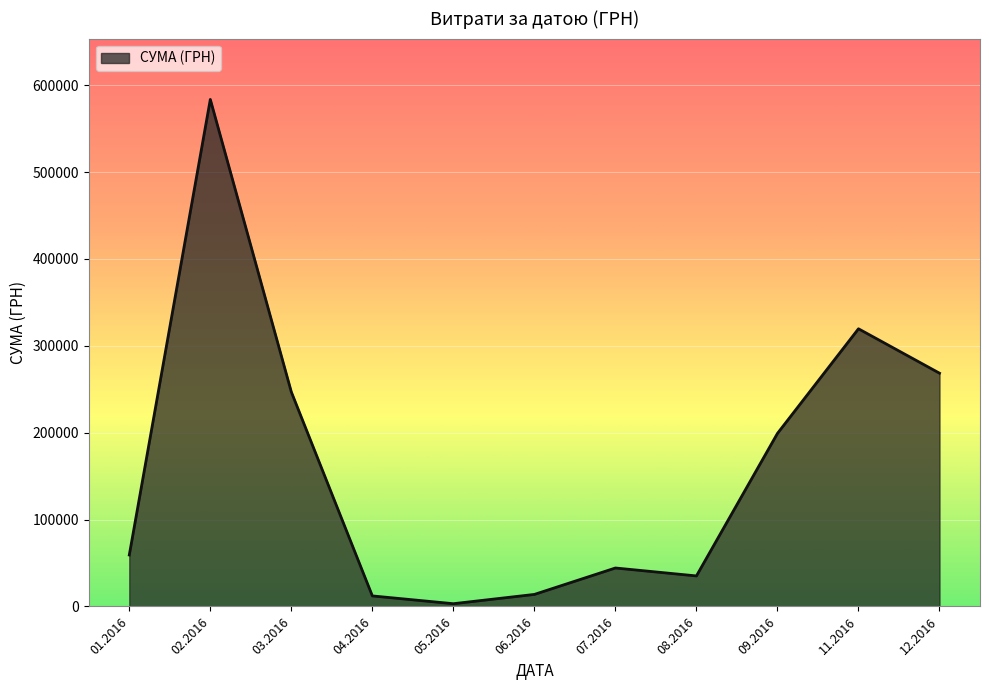

Between 11.2016 and 07.2016, which is larger?

11.2016